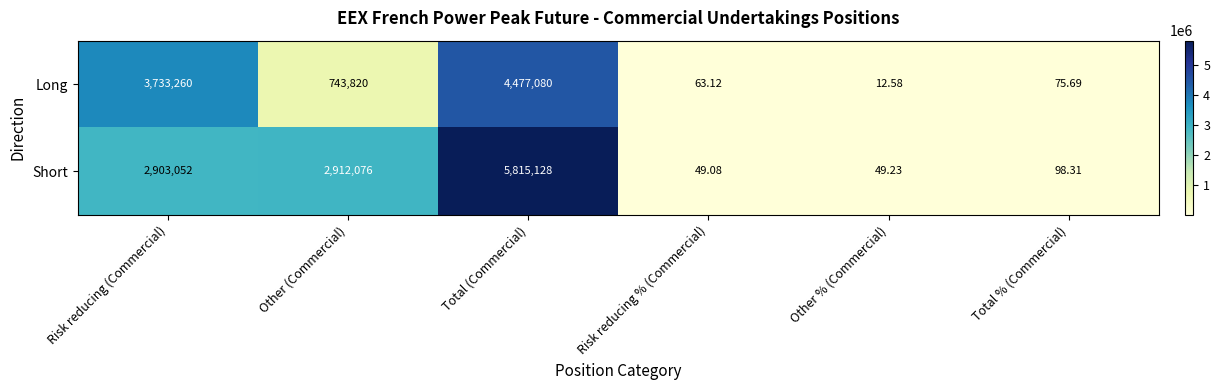

Rank the series by their maximum value, from lowest to highest.

Long, Short